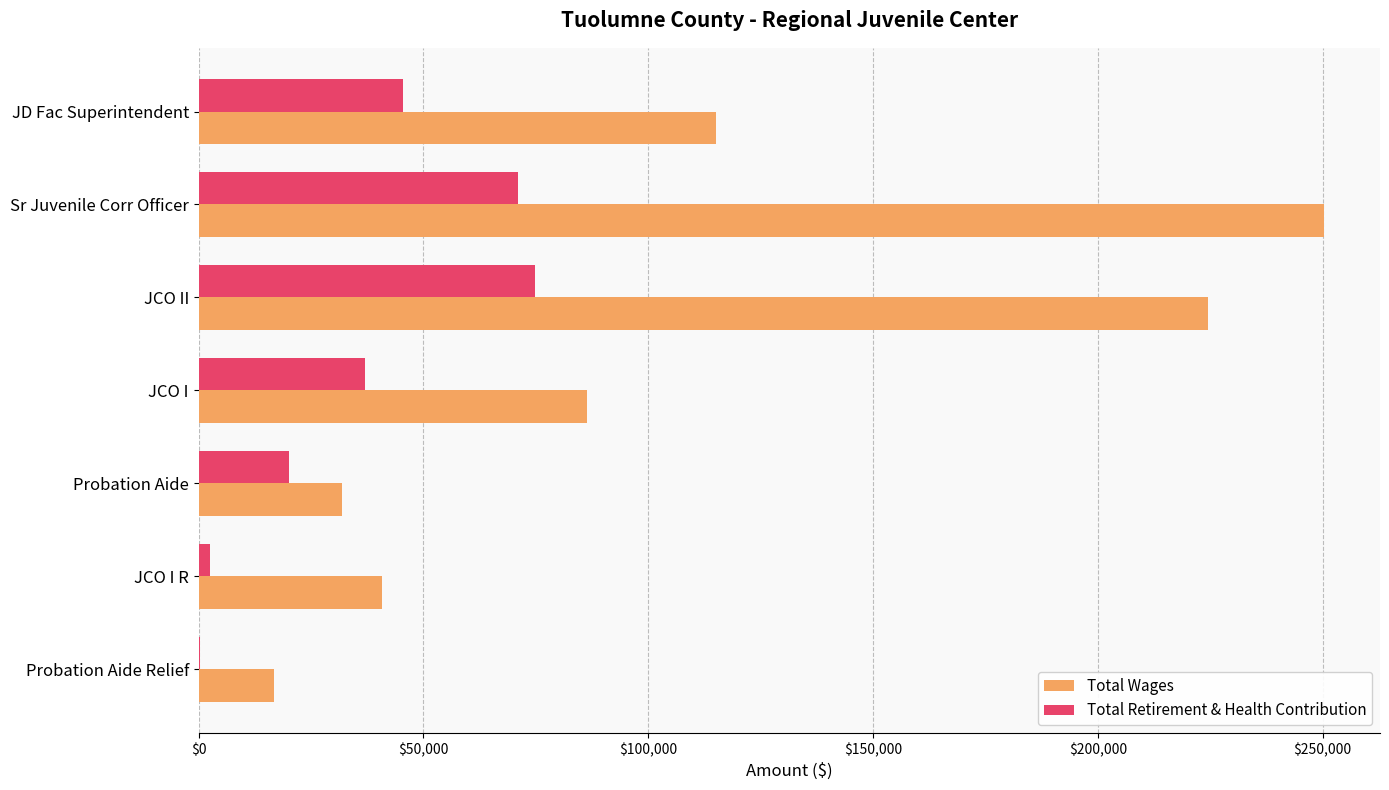

What is the sum of all Total Retirement & Health Contribution values?

251268